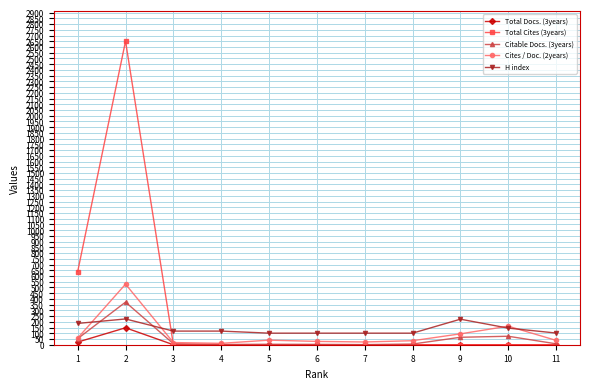

Is the value of H index at 6 greater than the value of Total Cites (3years) at 10?

Yes